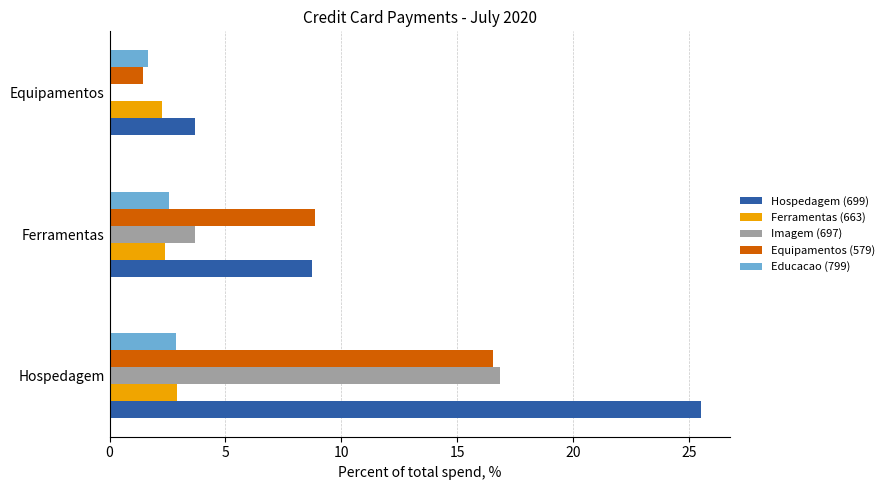

Is the value of Hospedagem (699) at Hospedagem greater than the value of Equipamentos (579) at Hospedagem?

Yes